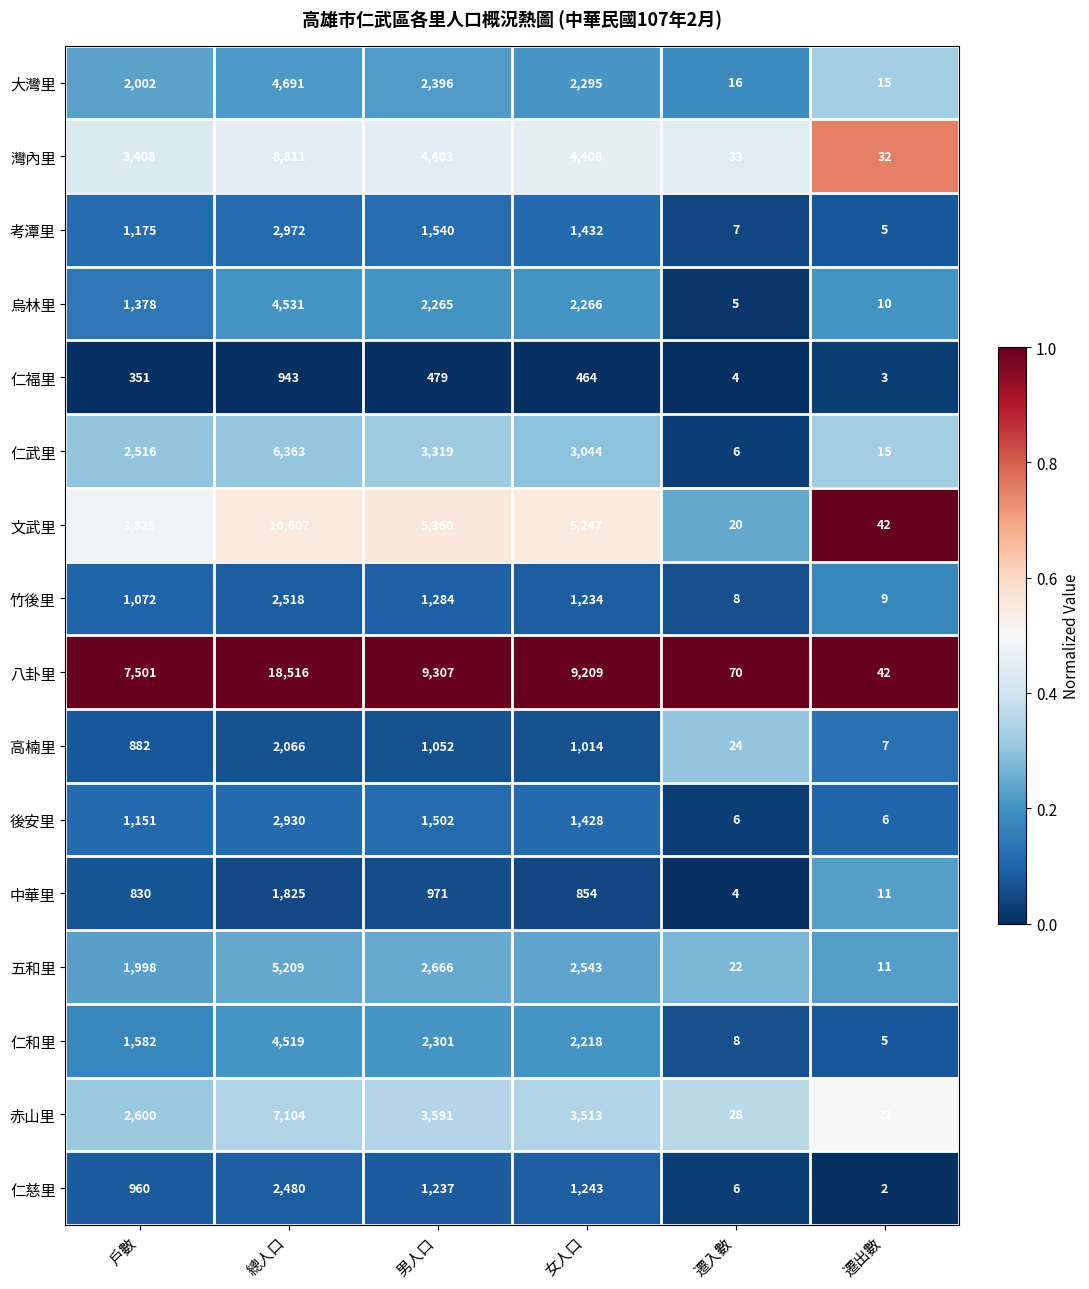

Count the number of data series in this chart.

16